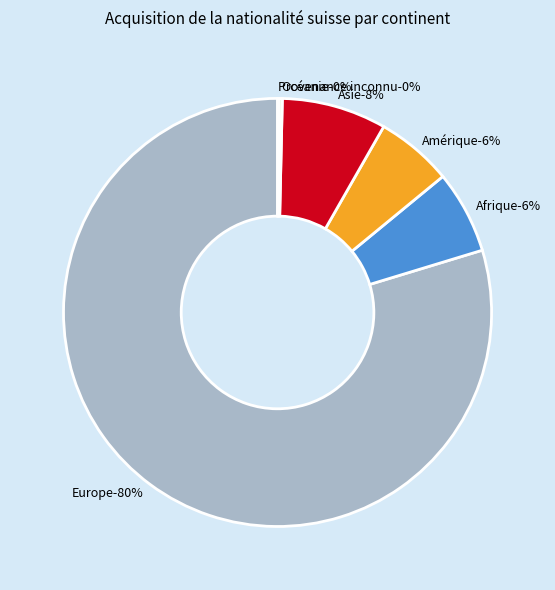

Approximately how many times larger is the value at Amérique compared to Europe?

0.1